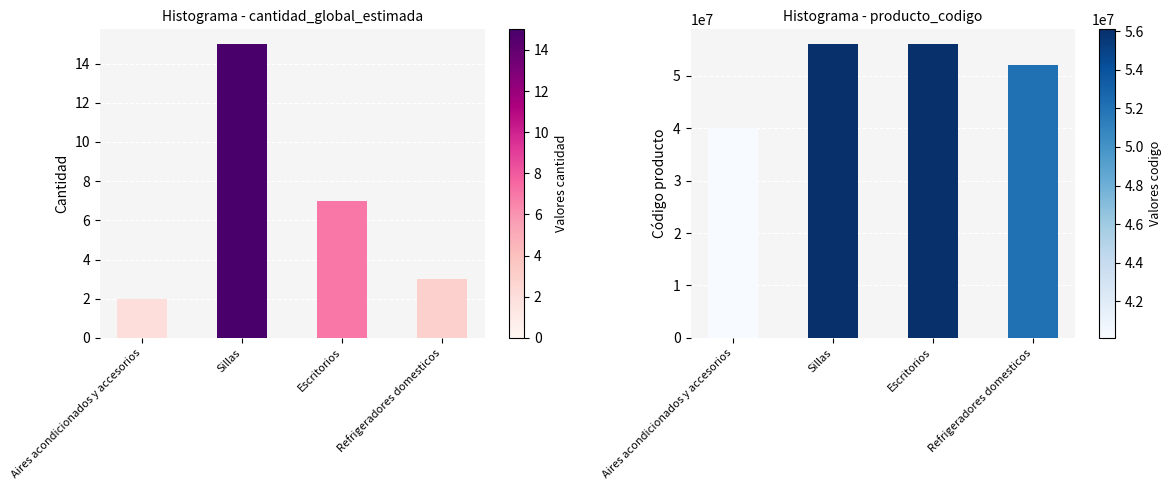

What is the average value of the producto_codigo series?

51111602